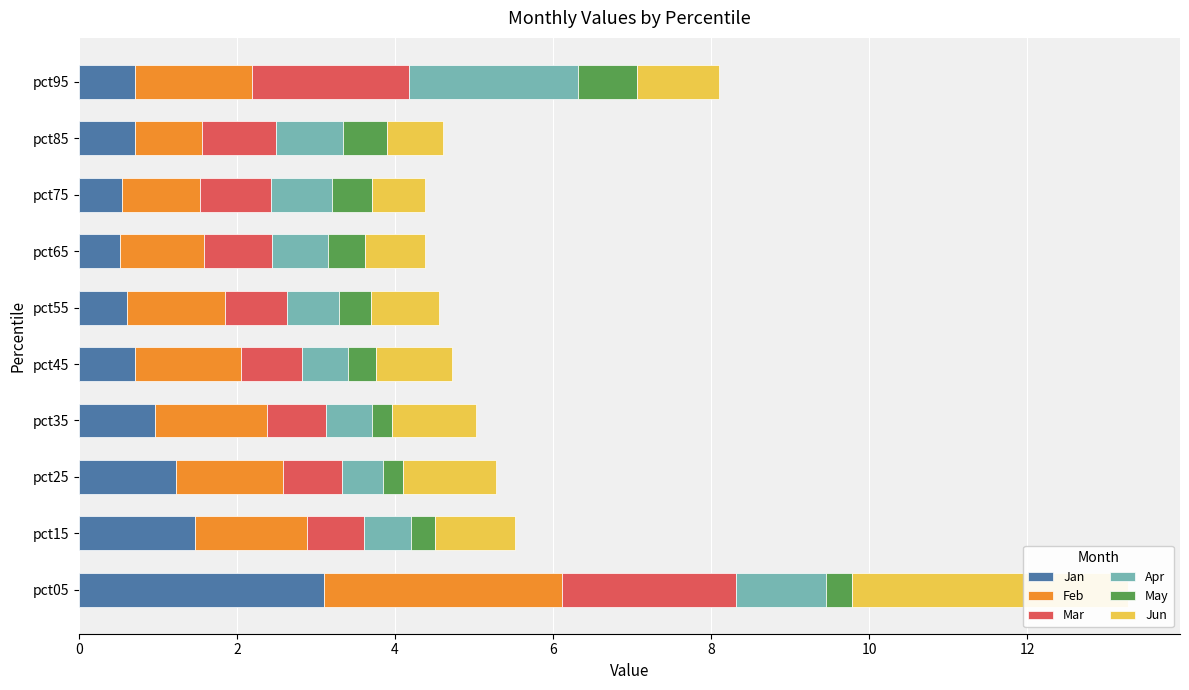

What is the highest value of the Jan series?

3.1